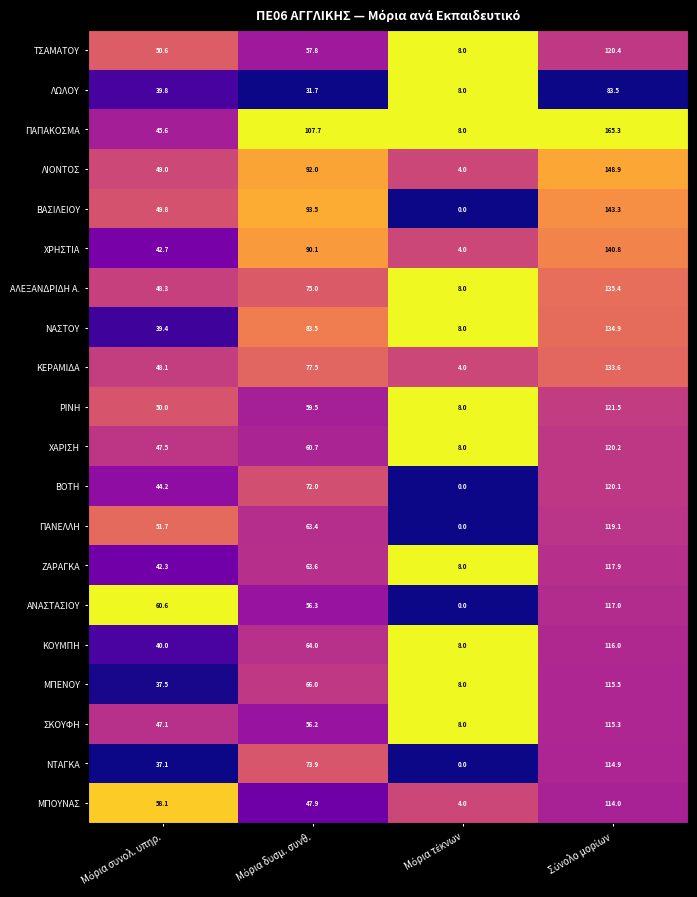

What is the sum of all ΧΡΗΣΤΙΑ values?

277.6